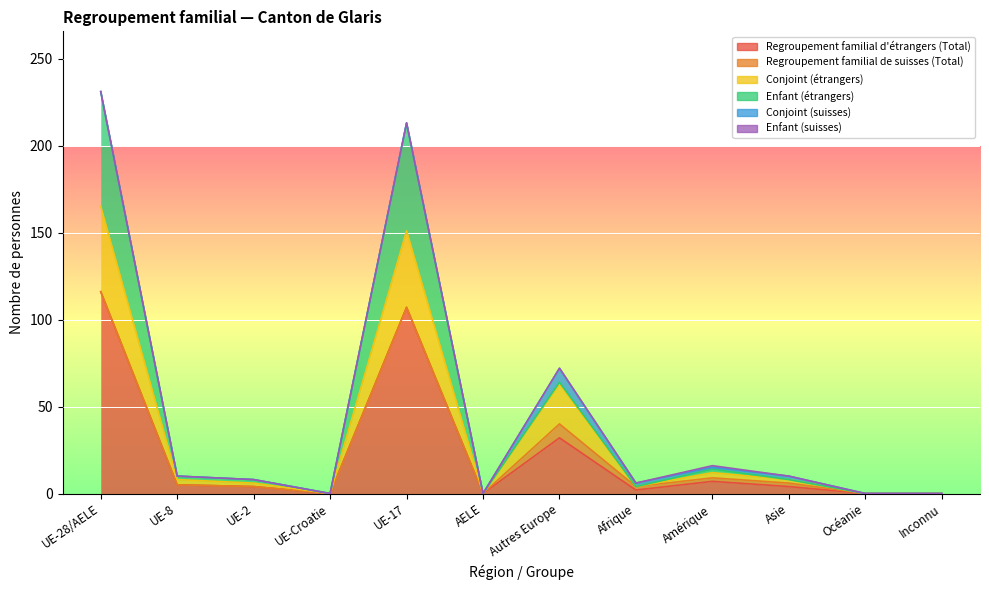

Is the value of Enfant (étrangers) at Inconnu greater than the value of Regroupement familial de suisses (Total) at AELE?

No